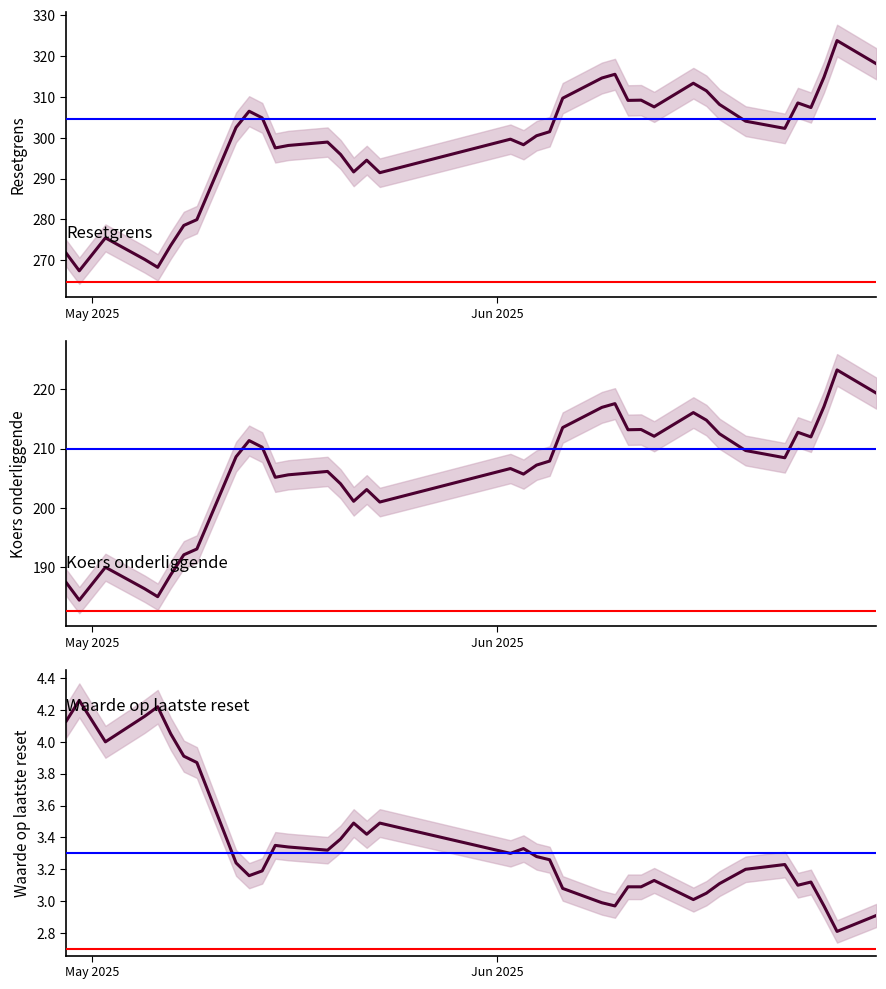

What is the value of the Waarde op laatste reset point at the 33rd from the left?

3.2